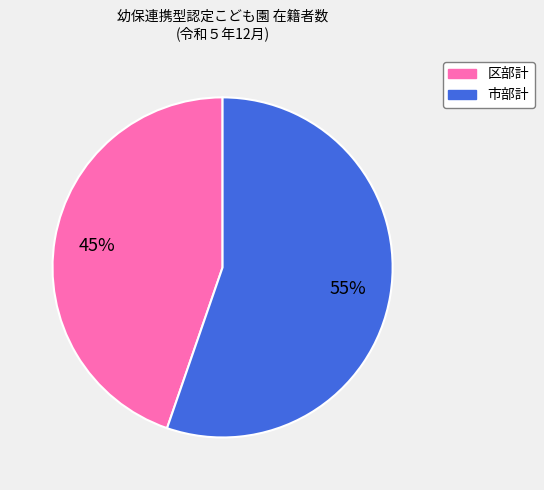

What percentage is the 区部計 slice, to the nearest percent?

45%